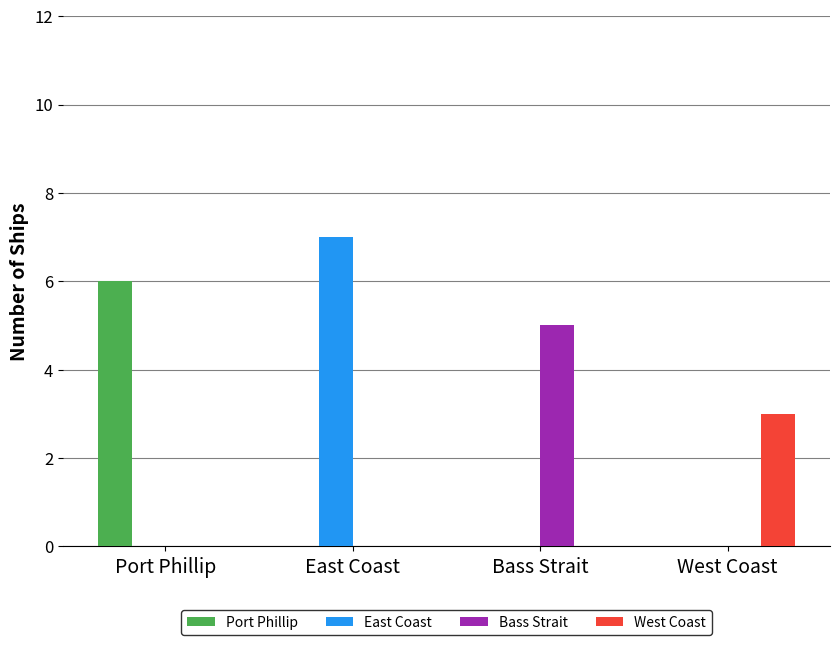

Between Port Phillip and Bass Strait, which series saw the biggest shift?

Port Phillip